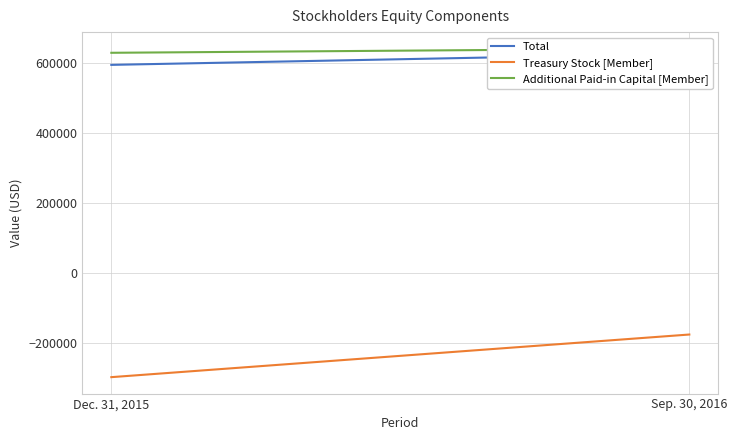

What is the label of the 1st point from the left?

Dec. 31, 2015